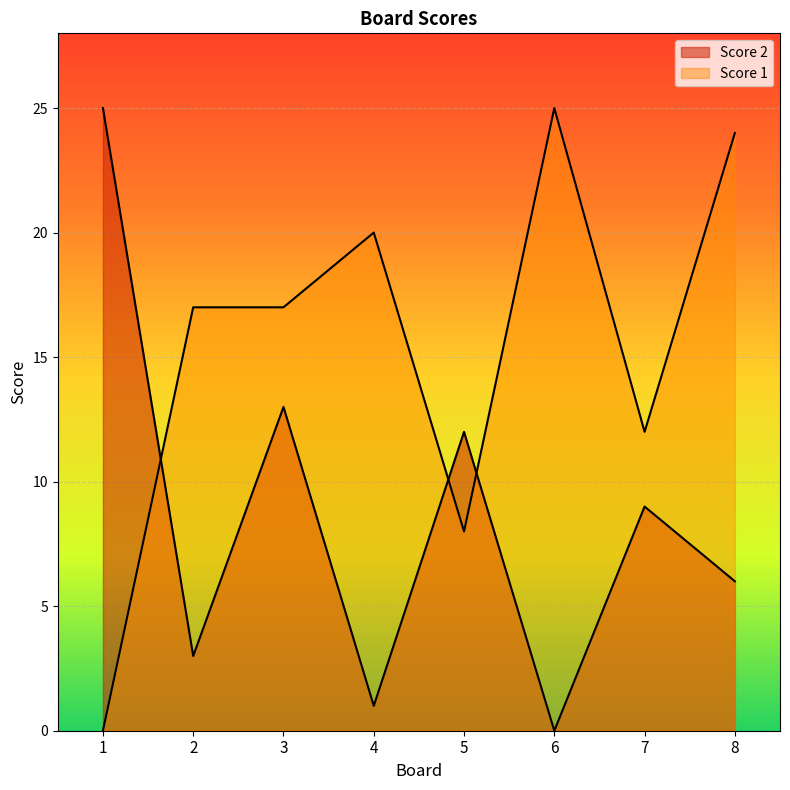

Where does the Score 2 series first go above 9?

1